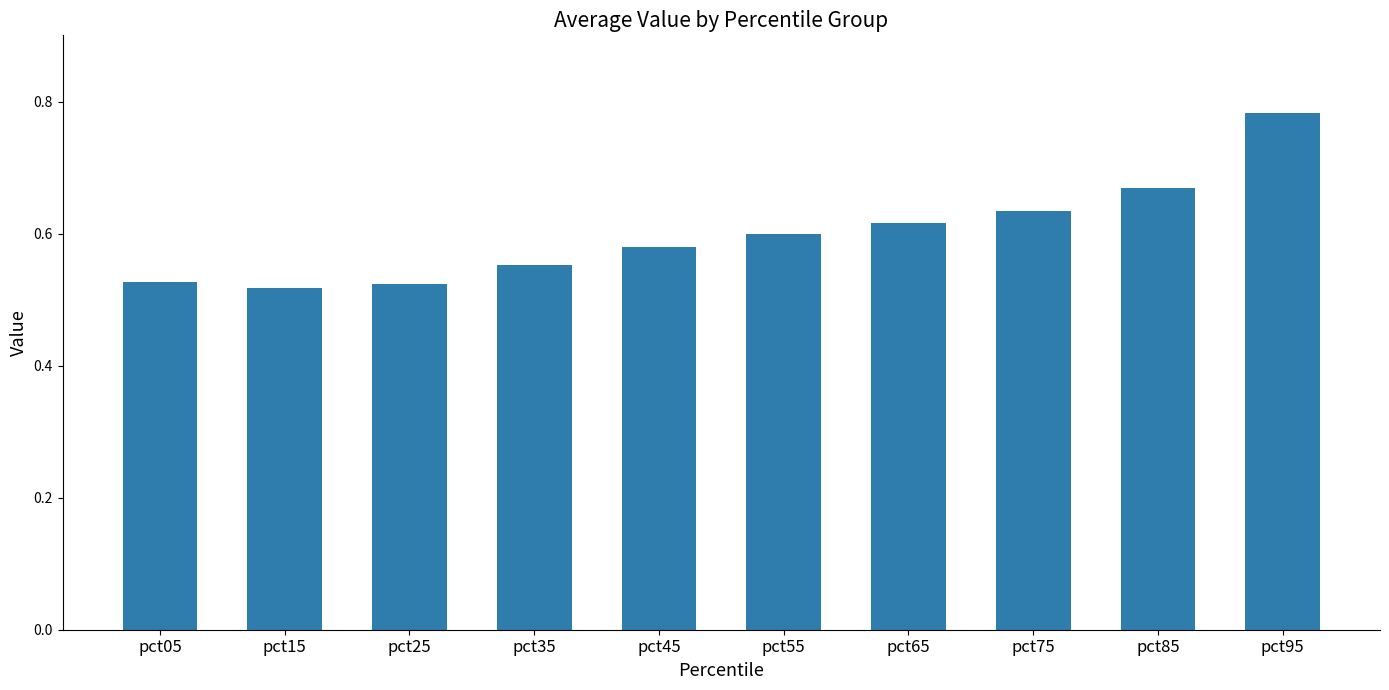

What is the change in value from pct35 to pct95?

+0.2